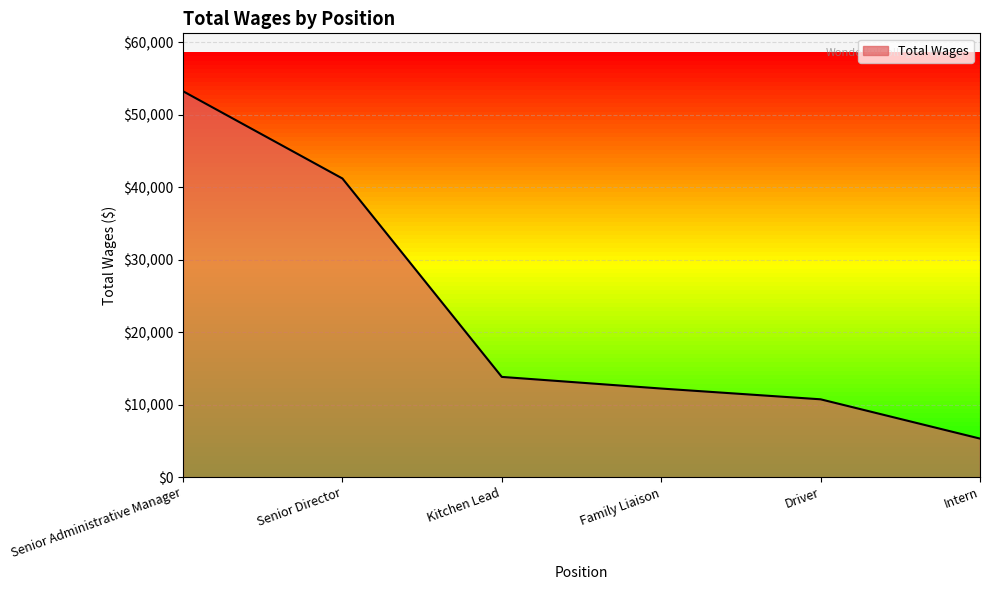

What is the approximate value at Driver?

10743